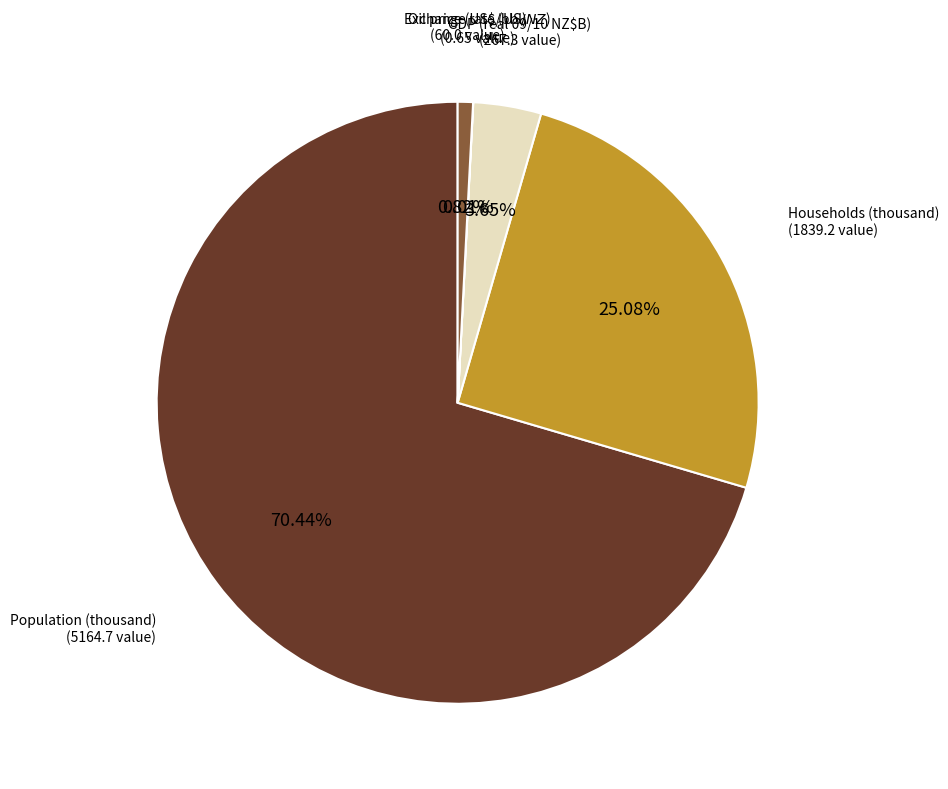

Is there a majority slice in this chart?

Yes